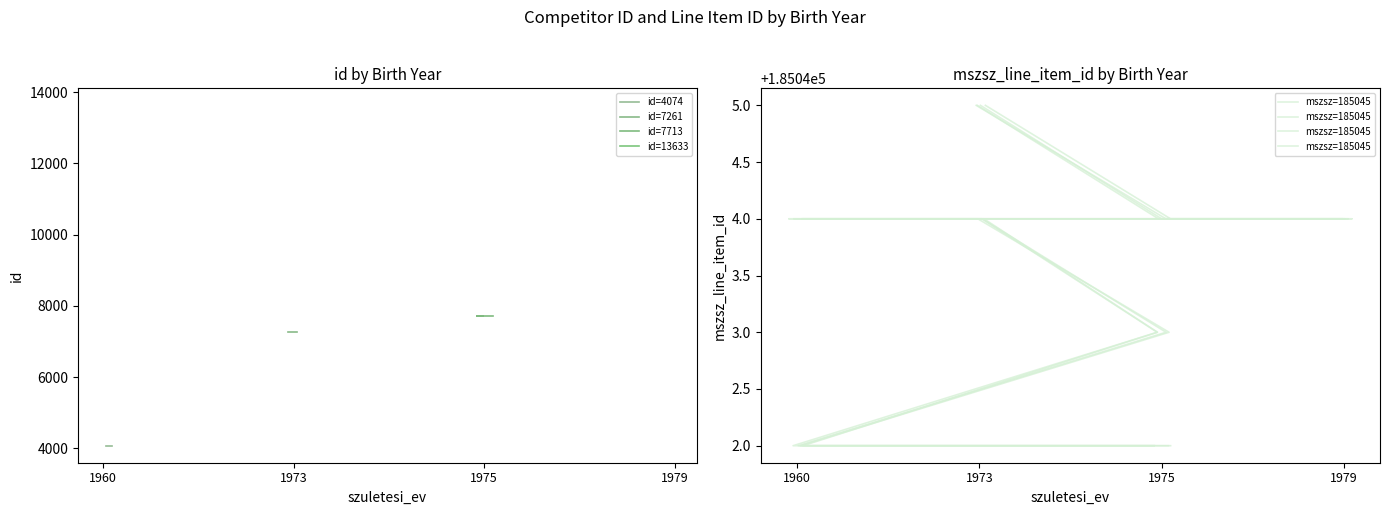

Reading left to right, extract all data points from this chart.

1975=185042	1973=185042	1960=185042	1975=185043	1973=185044	1960=185044	1979=185044	1975=185044	1973=185045